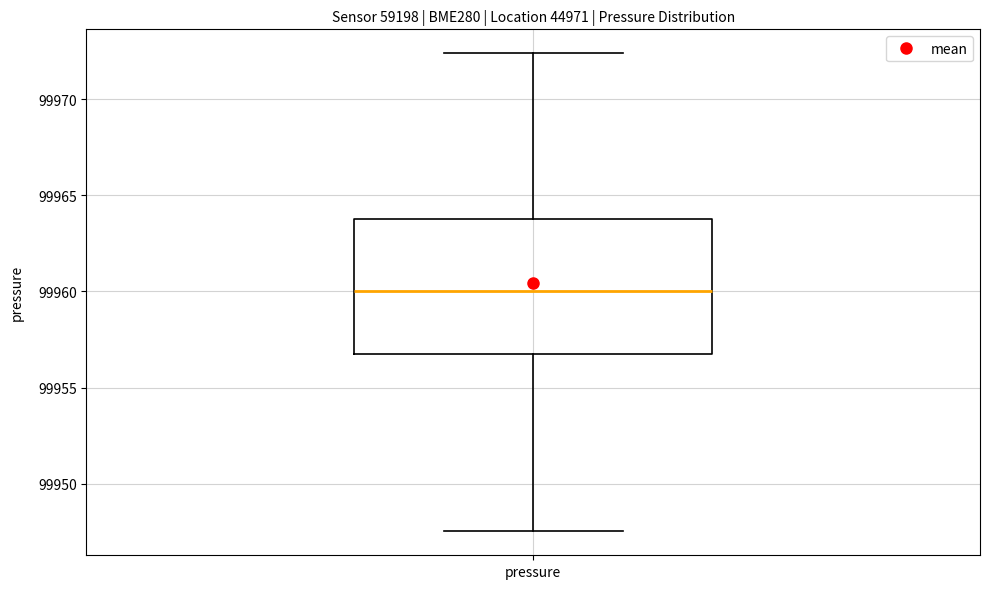

Transcribe this box plot: give where the median line is, the range the box spans, and where the two whiskers end, as read against the y-axis. The values are not printed on the chart, so give them approximately, as read against the axis.

median 99960.0, box 99957.0 to 99964.0, whiskers 99947.5 to 99972.5